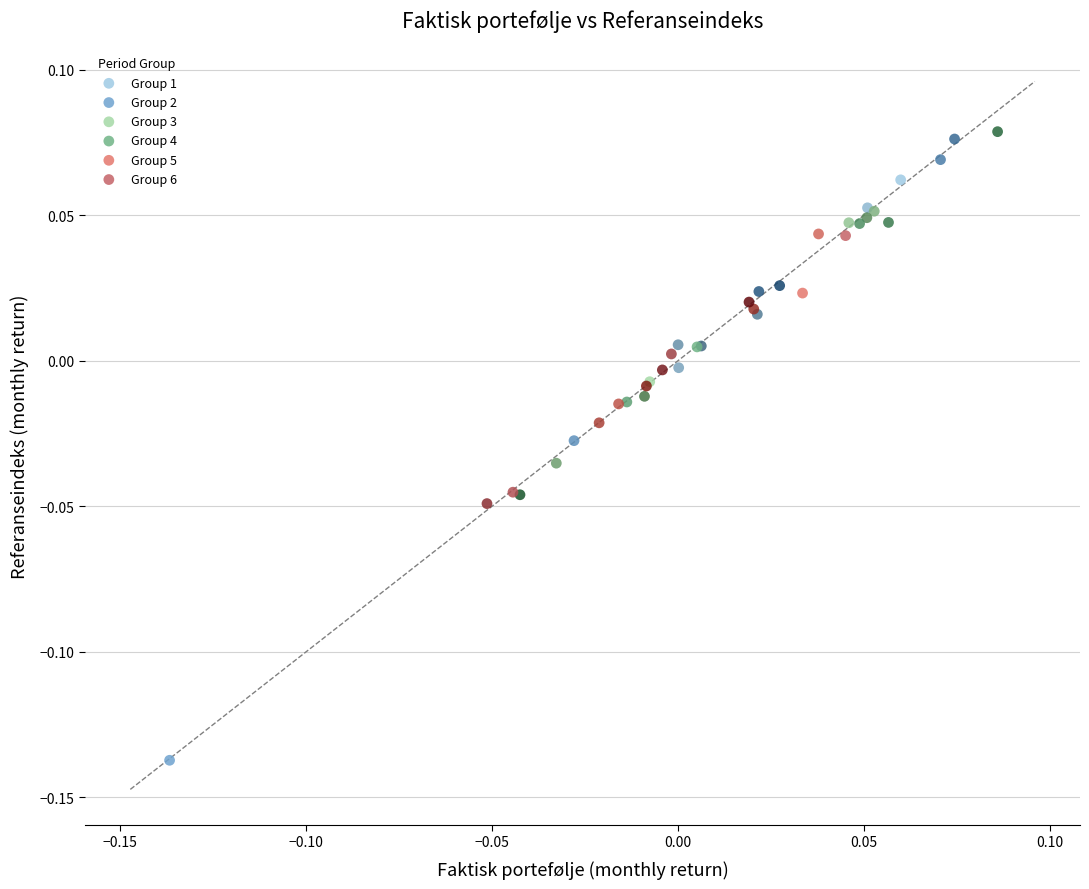

Which series contains the lowest Y value?

Group 2